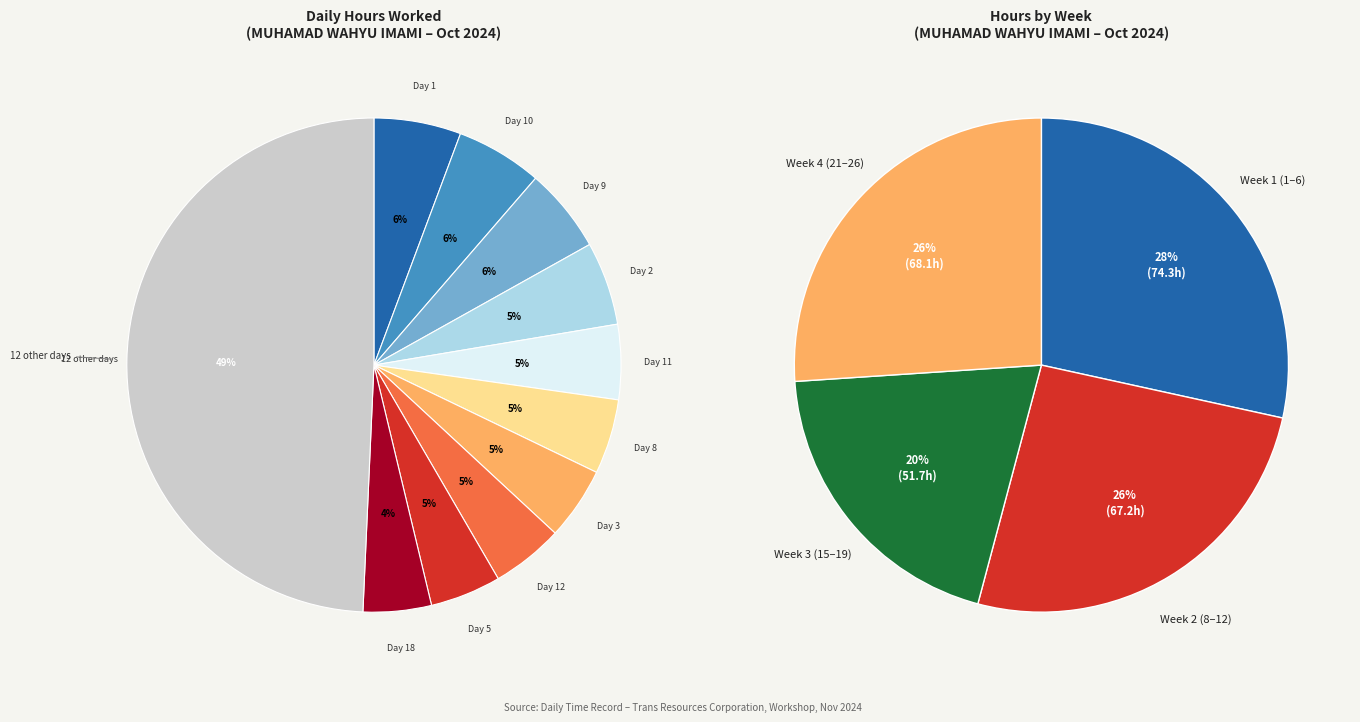

Does Day 2 account for over 50% of the chart?

No